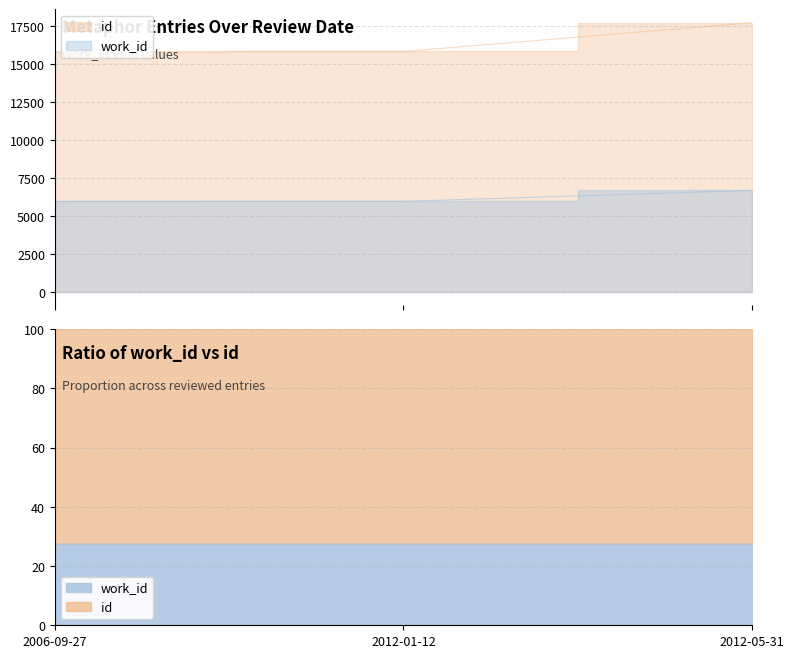

How many values in the id series exceed 15813?

1